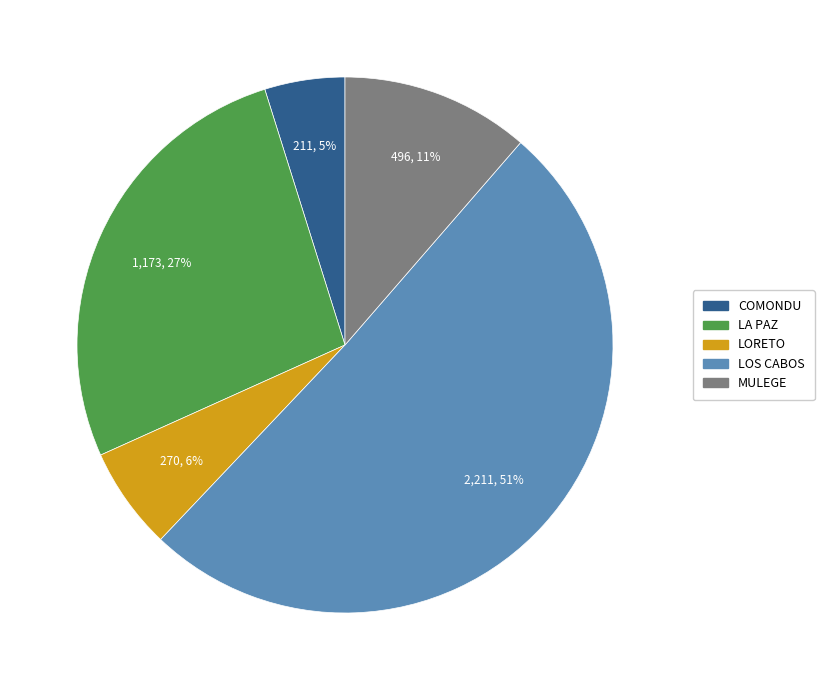

Which slice represents more than half of the pie?

LOS CABOS